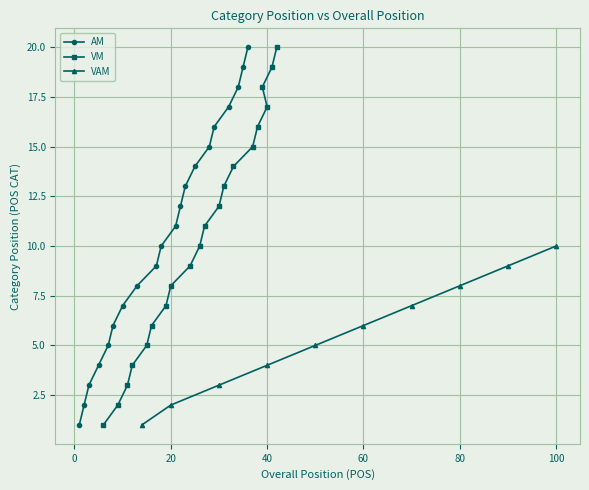

What is the highest value of the VM series?

20